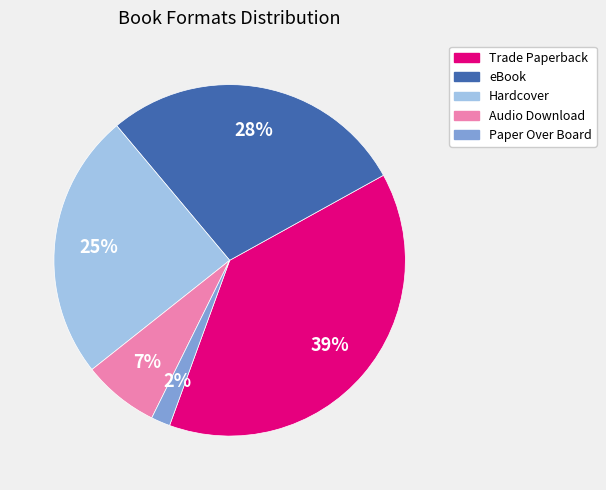

Which slice is the largest?

Trade Paperback